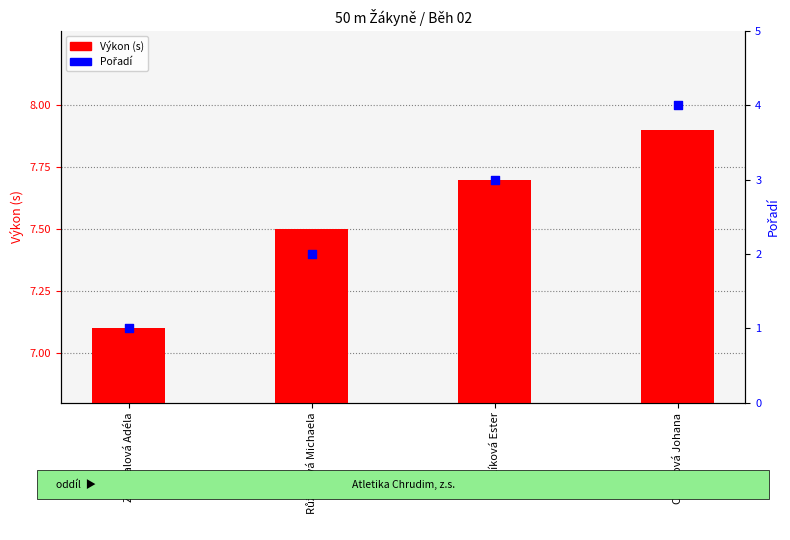

Is the value of Pořadí at Zavoralová Adéla greater than the value of Výkon (s) at Růžičková Michaela?

No